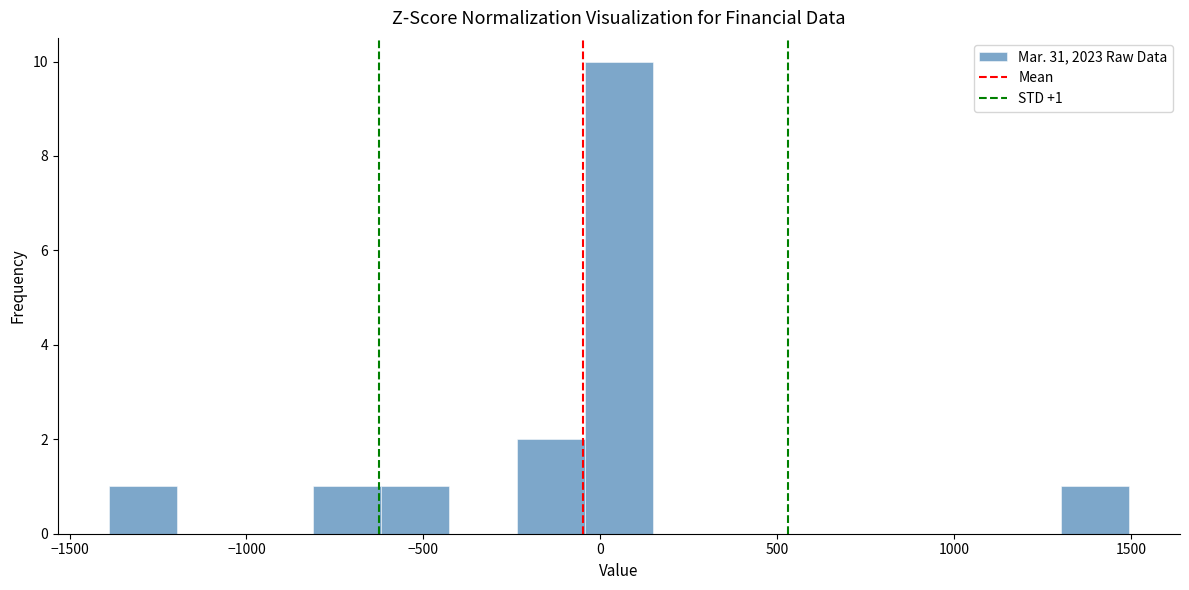

Around what value on the x-axis is the tallest bar? Give the approximate position of its centre, as read against the axis.

50